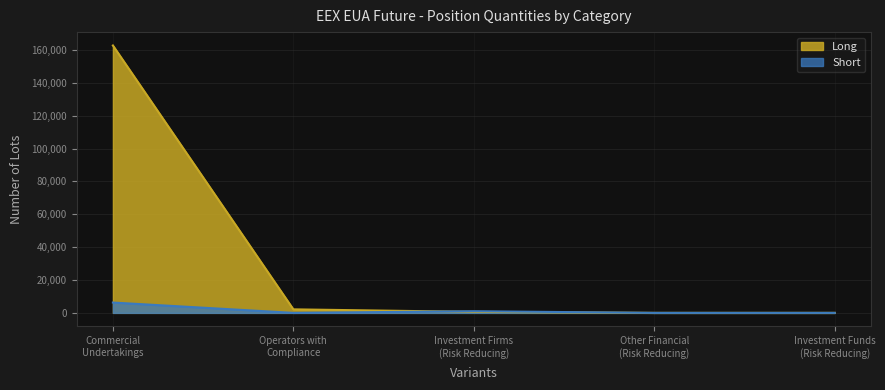

Which series has the largest total across all categories?

Long